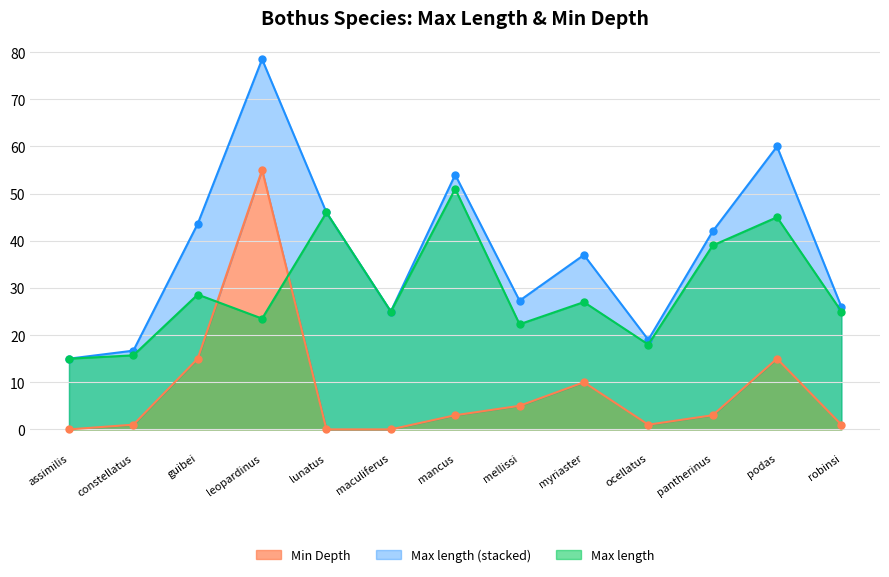

Between which two adjacent categories do Max length and Min Depth first intersect?

guibei and leopardinus